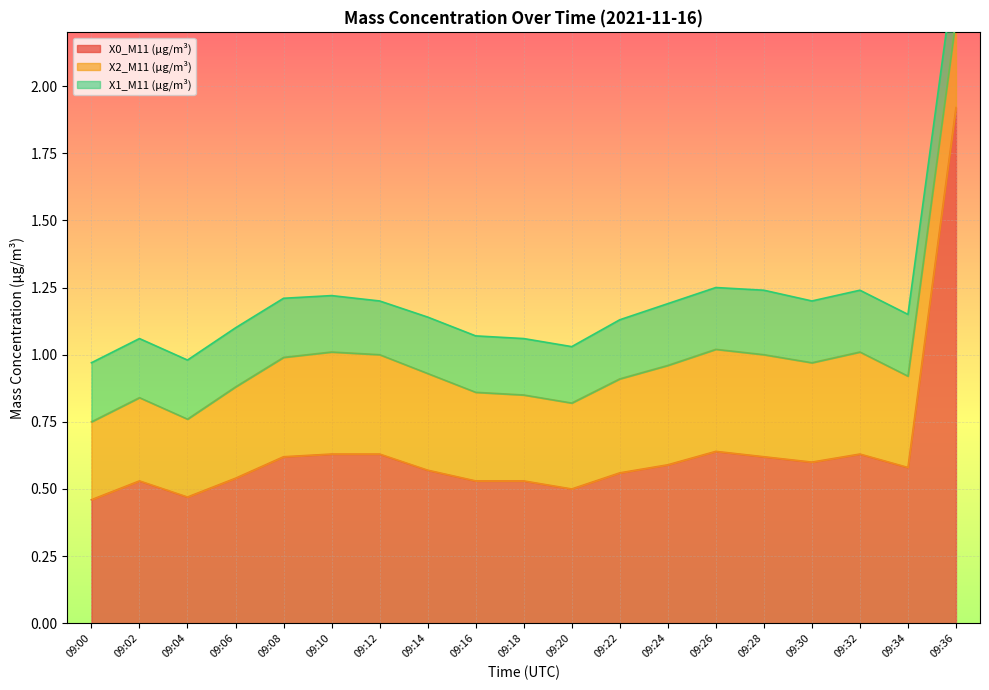

True or false: X1_M11 (μg/m³) and X0_M11 (μg/m³) intersect in this chart.

False